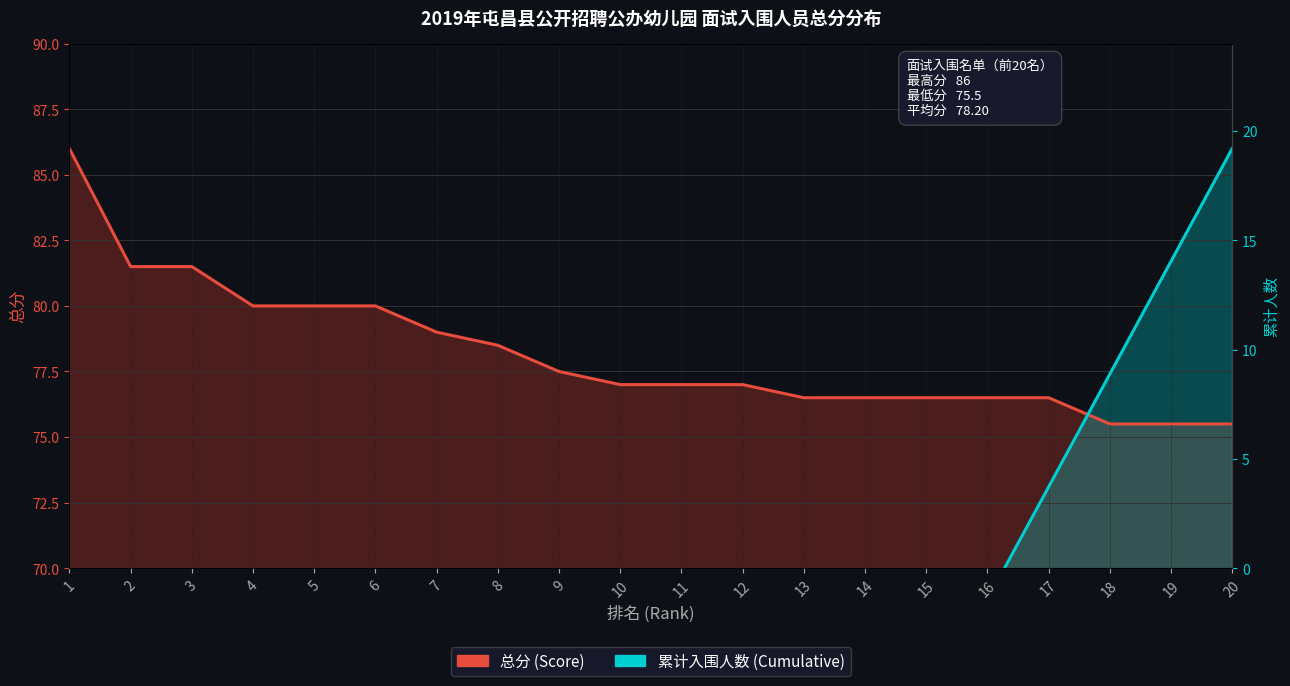

How many intersections are there between 累计入围人数 (Cumulative) and 总分 (Score)?

1